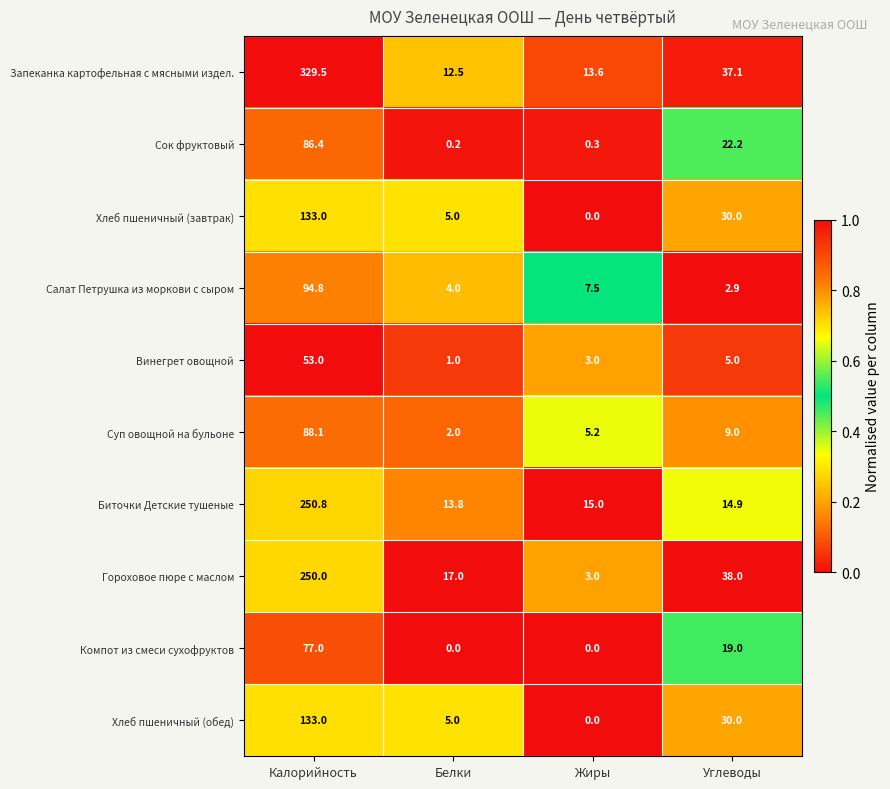

Which series has the largest range (max minus min)?

Запеканка картофельная с мясными издел.